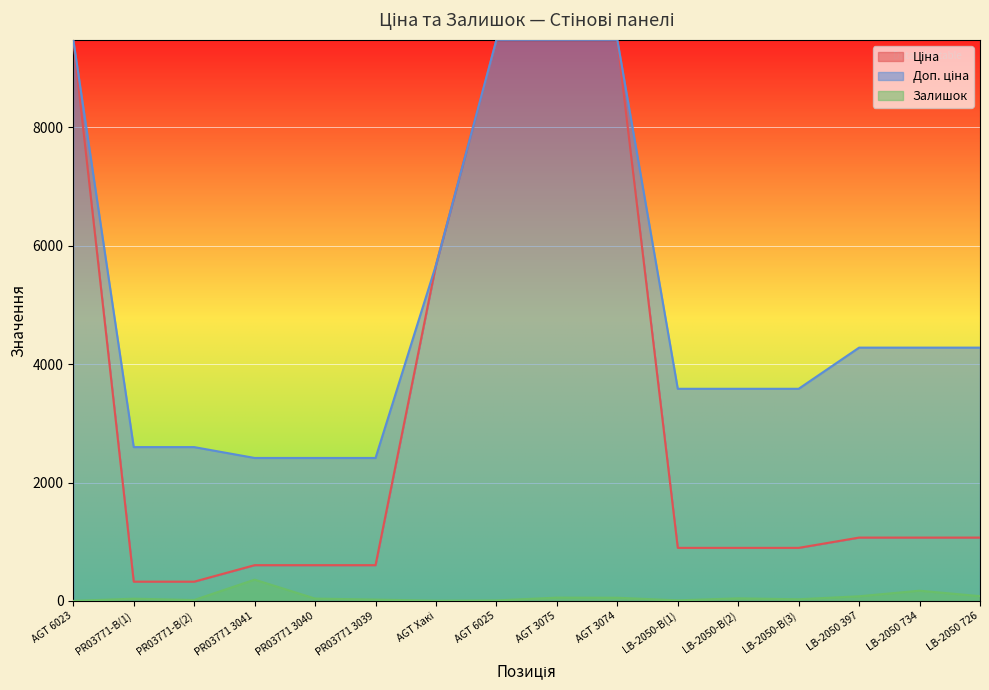

At which label does Доп. ціна reach its minimum?

PR03771 3041